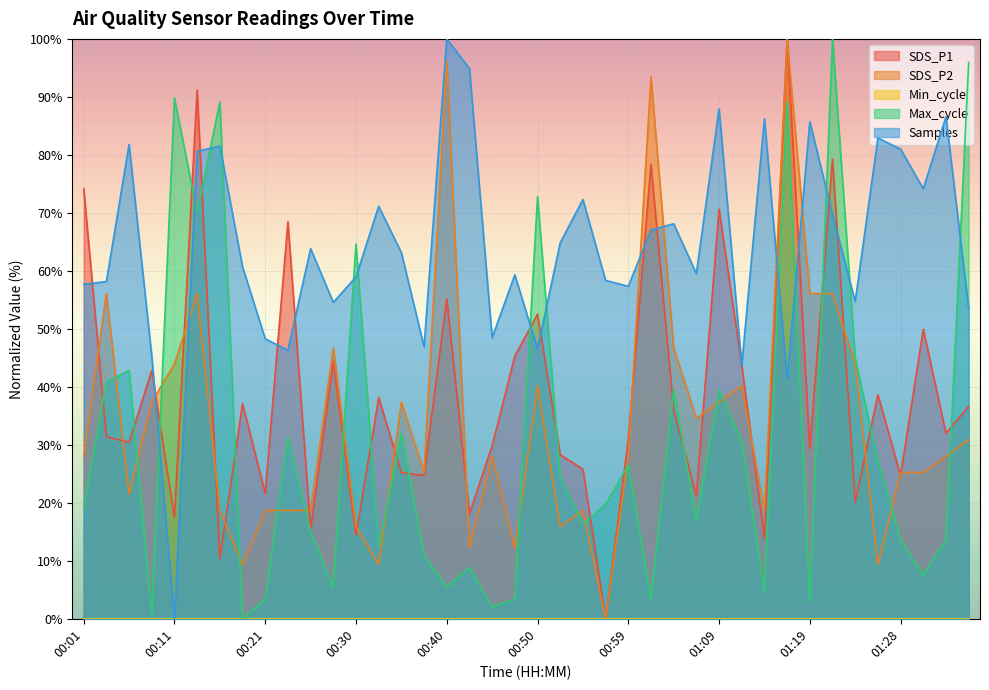

After their last crossing, which series has the higher values: SDS_P1 or Max_cycle?

Max_cycle